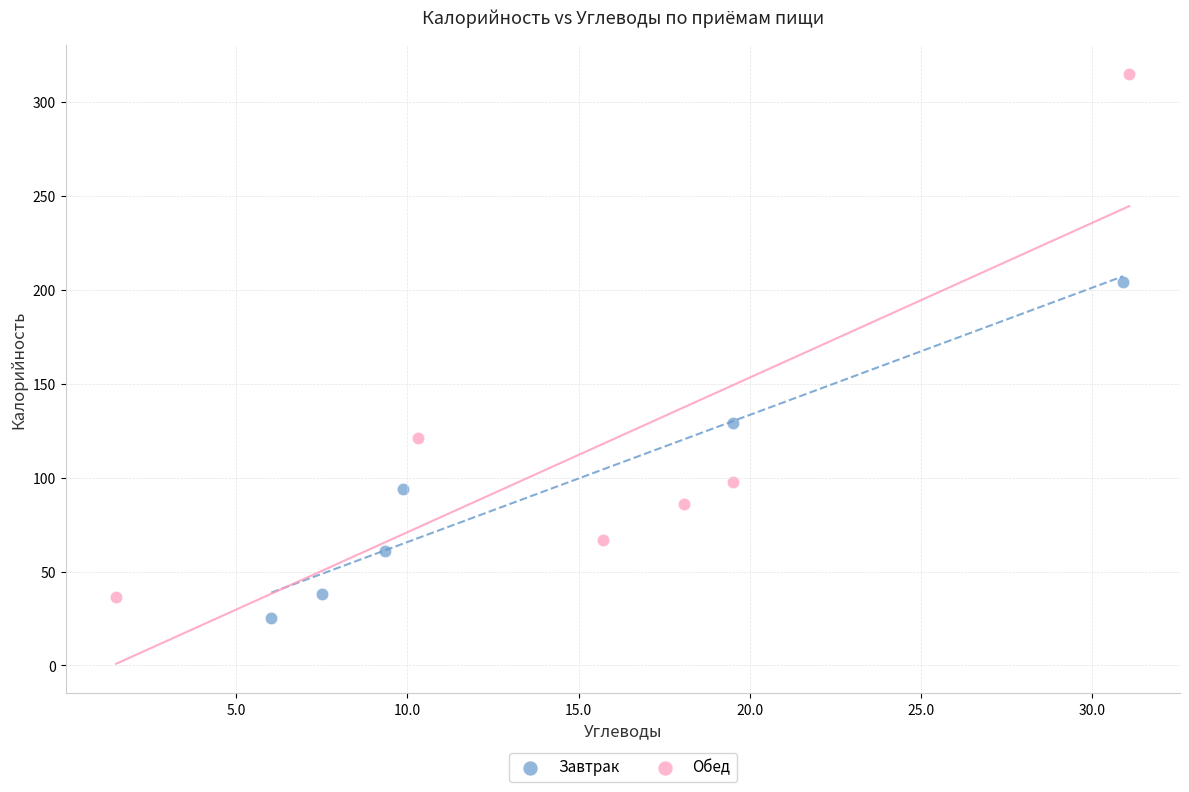

Which series reaches the maximum Y coordinate?

Обед